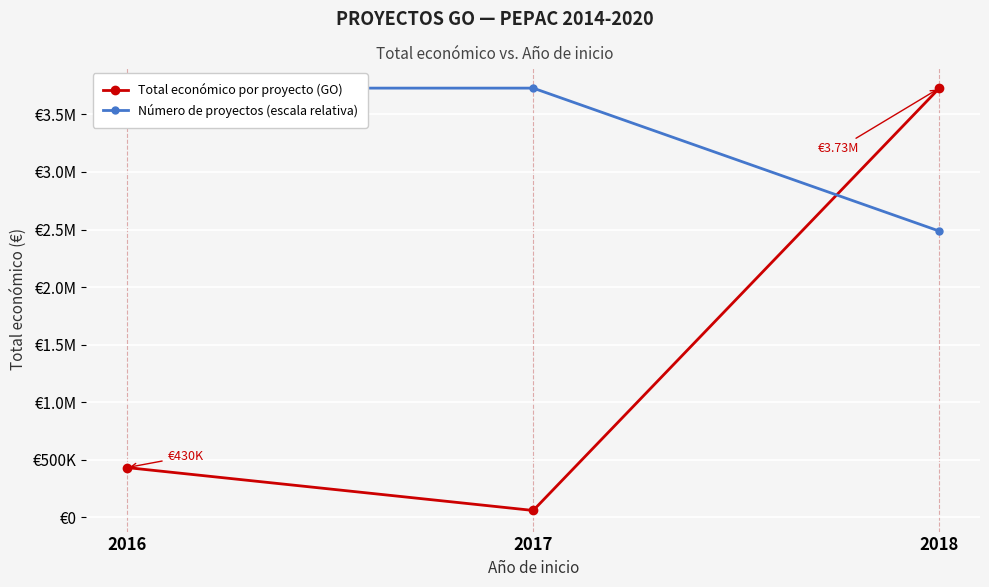

At which label does Total económico por proyecto (GO) reach its peak?

2018